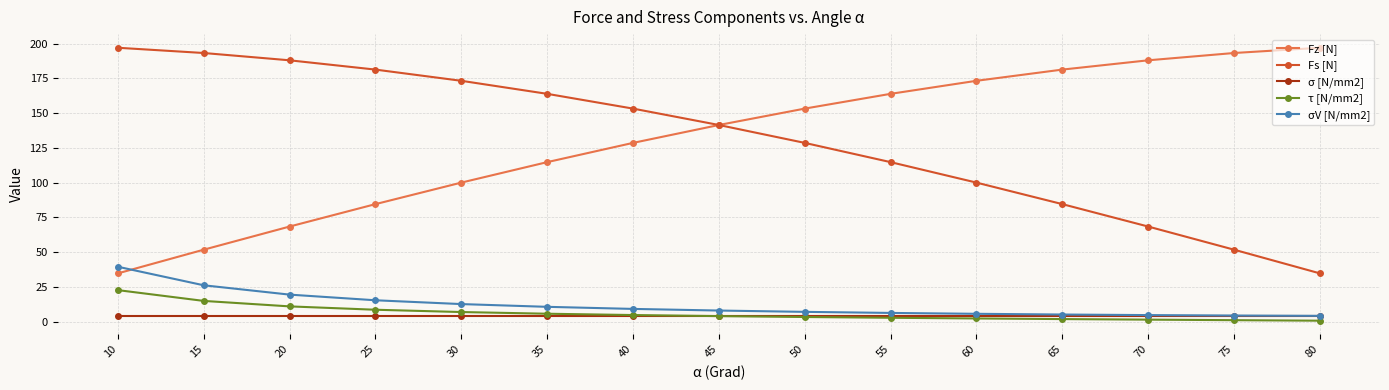

True or false: σV [N/mm2] and Fs [N] cross at least once.

False